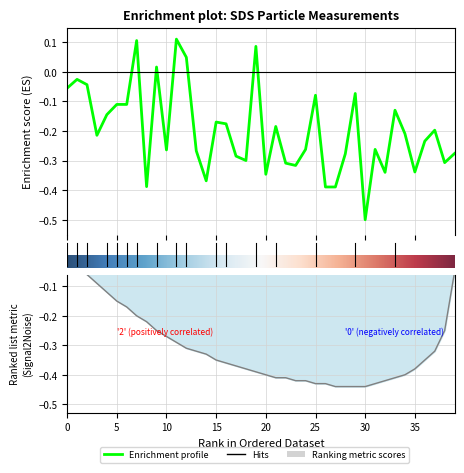

Where is the data nearest to the value 0?

9